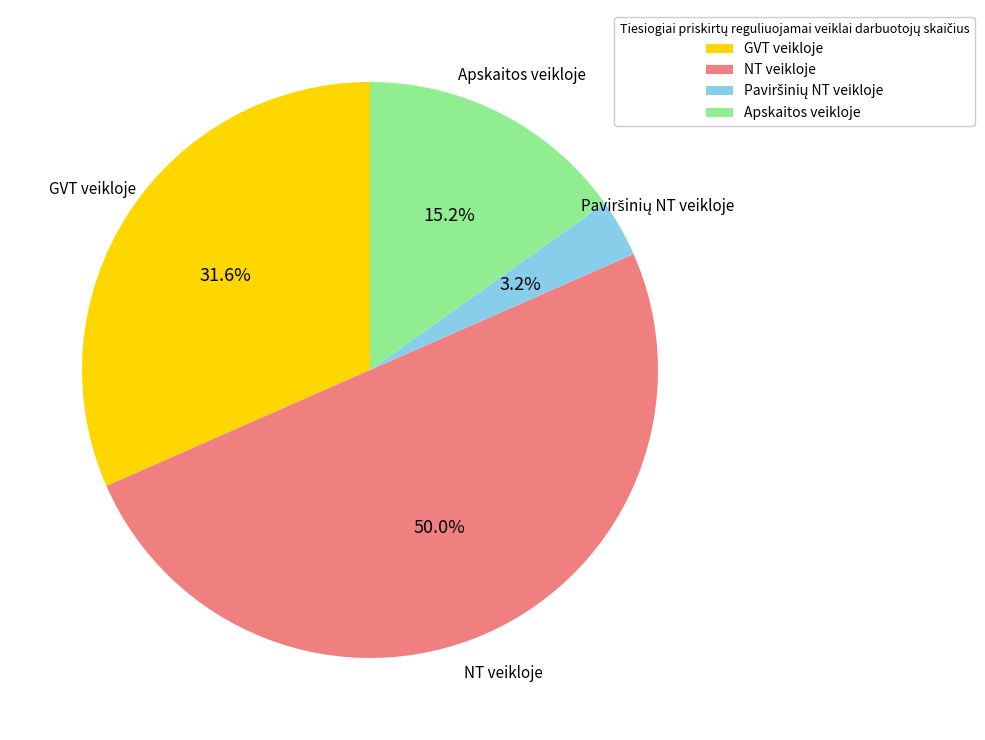

How many segments does this pie chart have?

4